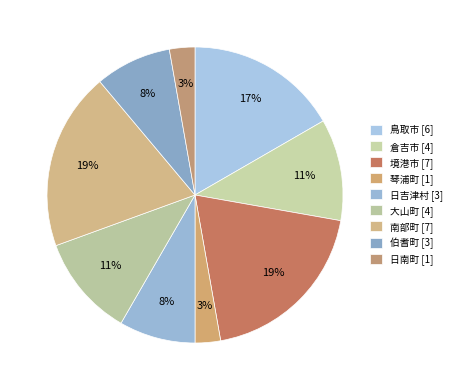

To the nearest percent, what is the difference between the 境港市 and 大山町 slice percentages?

8%